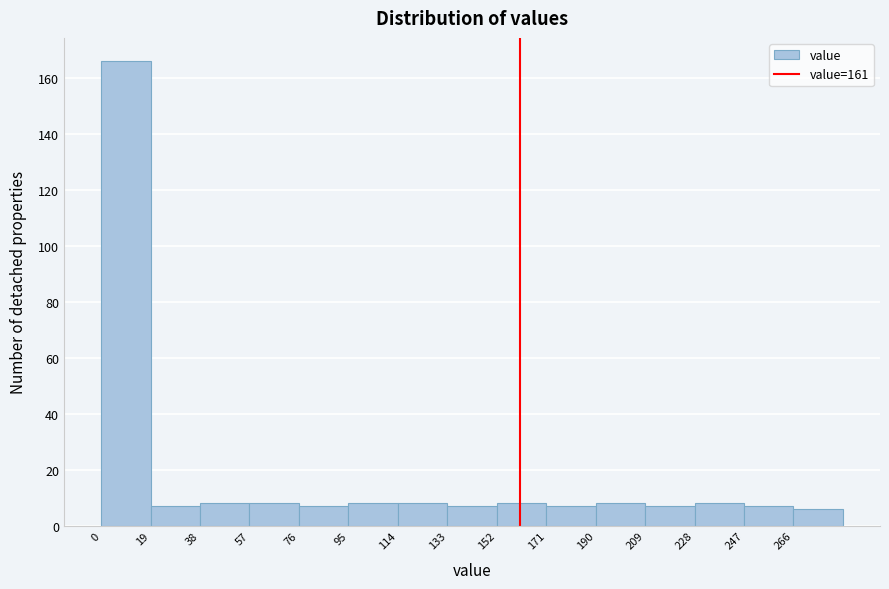

What is the height of the bar covering 171 to 190 on the x-axis? Neither the bar edges nor the heights are printed on the chart, so give them approximately, as read against the axes.

8